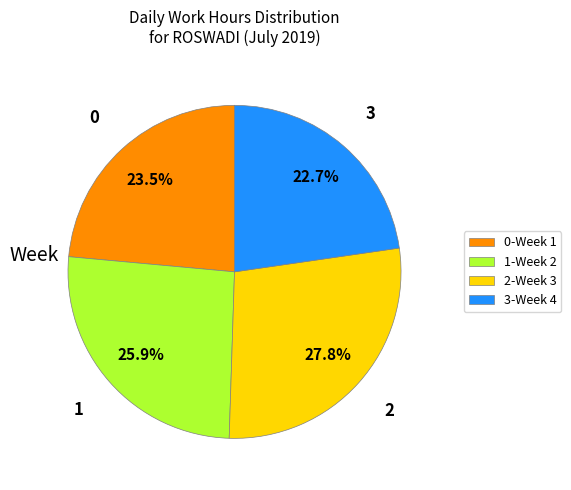

Do 2-Week 3 and 1-Week 2 together represent more than half of the pie?

Yes